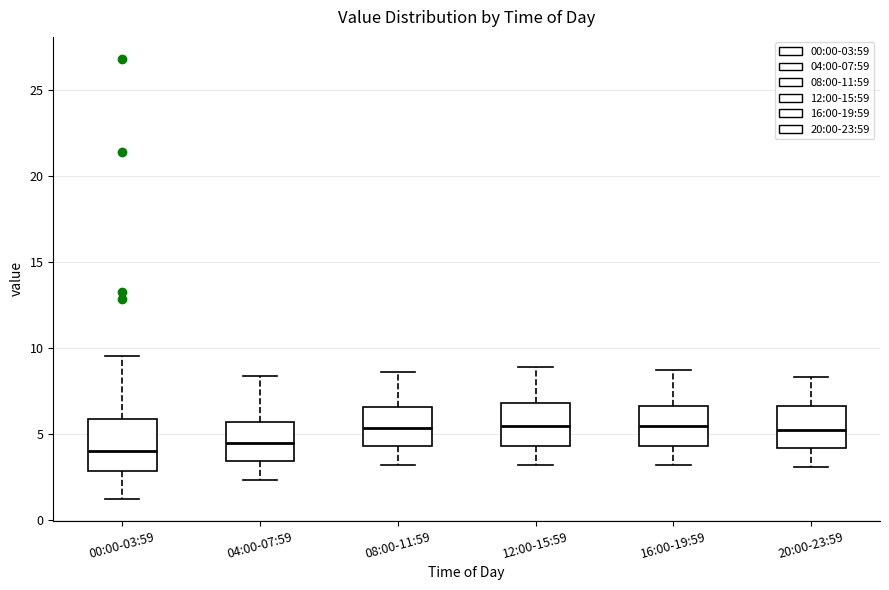

Where does the upper whisker of the box for 12:00-15:59 end on the y-axis? The values are not printed on the chart, so give them approximately, as read against the axis.

9.0